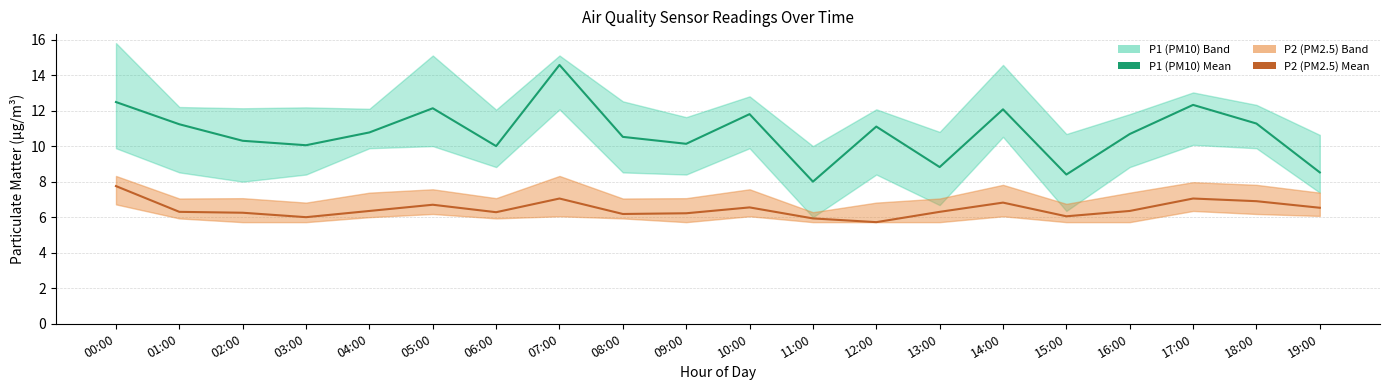

Rank the series by their average value, from lowest to highest.

P2 (PM2.5), P1 (PM10)